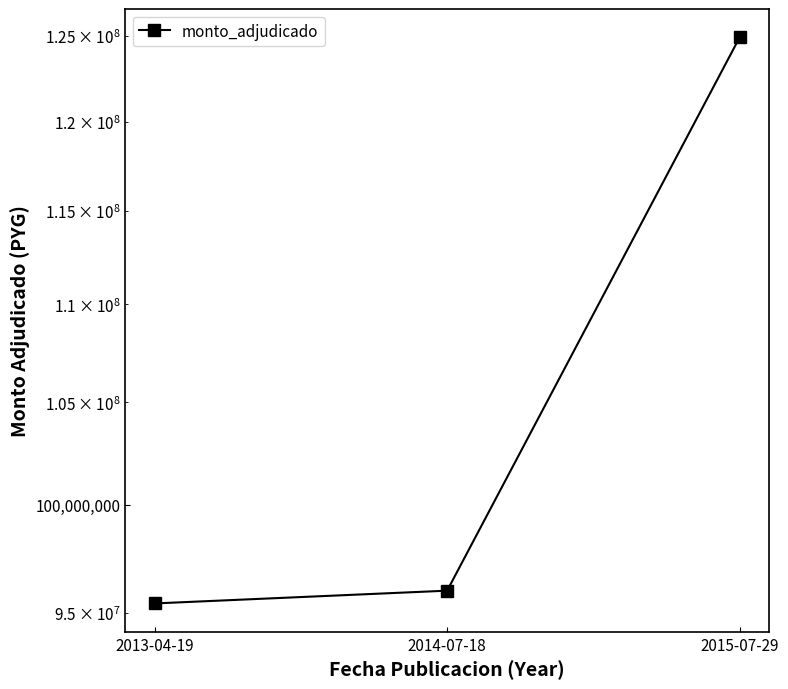

At which label does the data first exceed 96000000?

2015-07-29